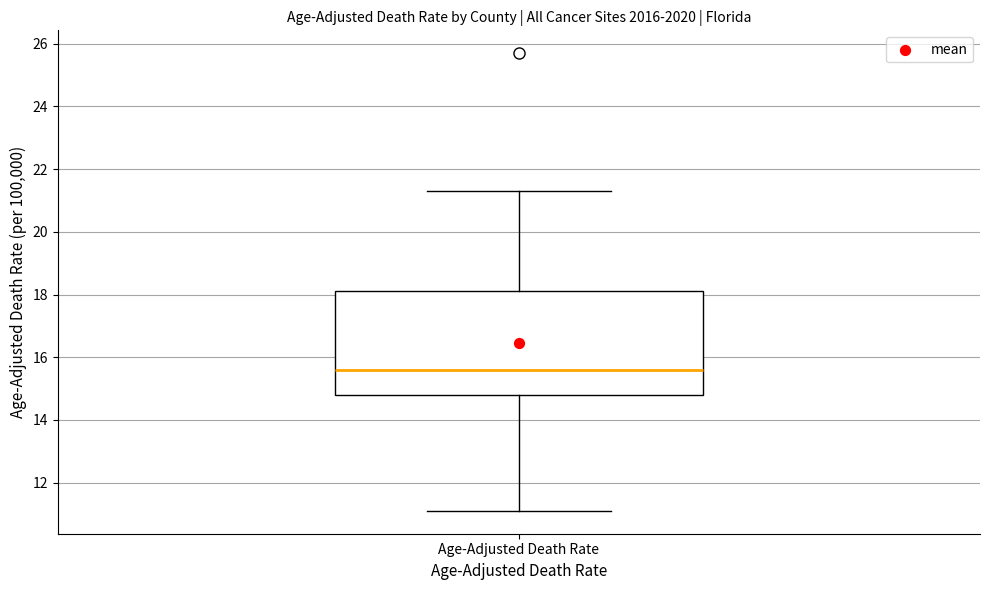

Where does the median line of the box for Age-Adjusted Death Rate sit on the y-axis? The values are not printed on the chart, so give them approximately, as read against the axis.

15.6